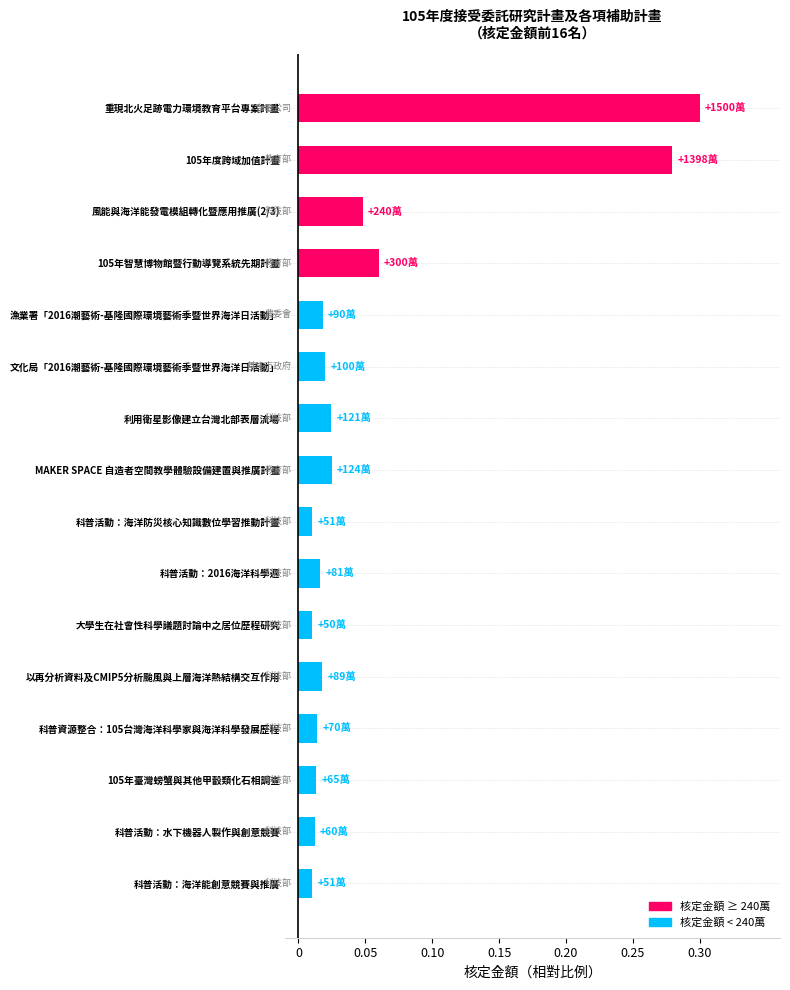

True or false: the data shows 0.0 at 105年智慧博物館暨行動導覽系統先期計畫.

False